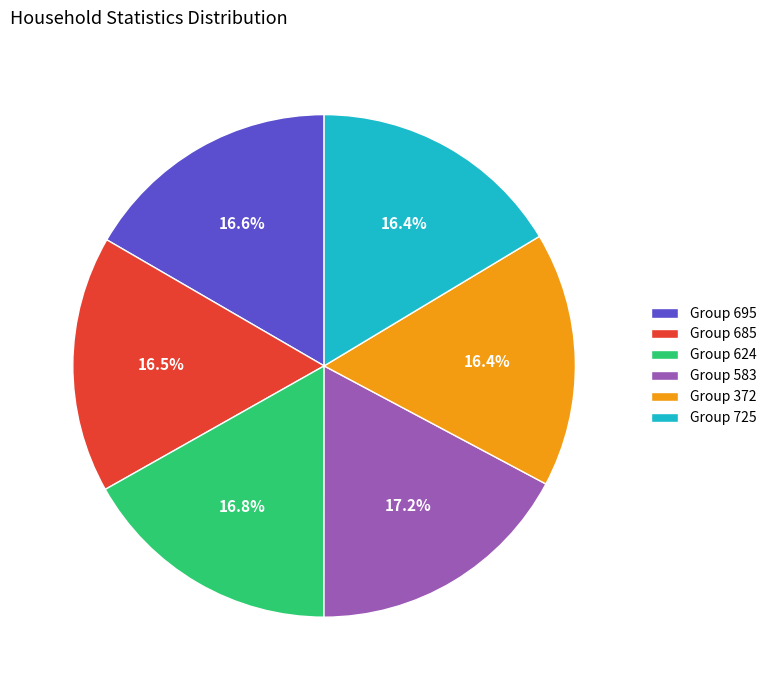

How much of the chart is everything except Group 624?

83.2%